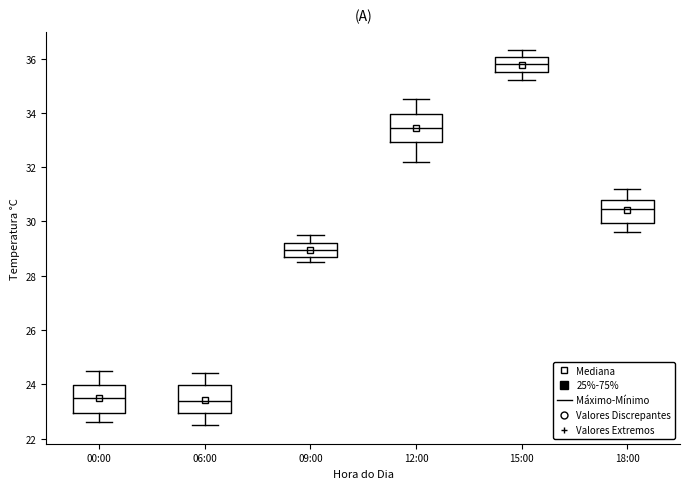

Reading left to right, transcribe this box plot: for each box, give where its median line is, the range the box spans, and where its two whiskers end, as read against the y-axis. The values are not printed on the chart, so give them approximately, as read against the axis.

00:00: median 23.6, box 23.0 to 24.0, whiskers 22.6 to 24.6
06:00: median 23.4, box 23.0 to 24.0, whiskers 22.6 to 24.4
09:00: median 29.0, box 28.8 to 29.2, whiskers 28.6 to 29.6
12:00: median 33.4, box 33.0 to 34.0, whiskers 32.2 to 34.6
15:00: median 35.8, box 35.6 to 36.0, whiskers 35.2 to 36.4
18:00: median 30.4, box 30.0 to 30.8, whiskers 29.6 to 31.2